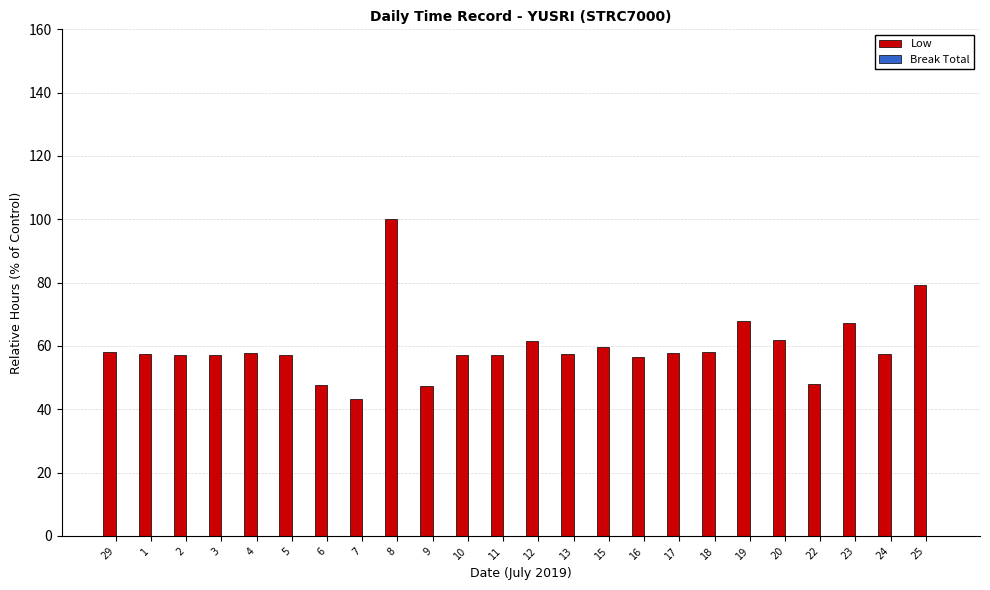

The value at 9 is 78.2. True or false?

False